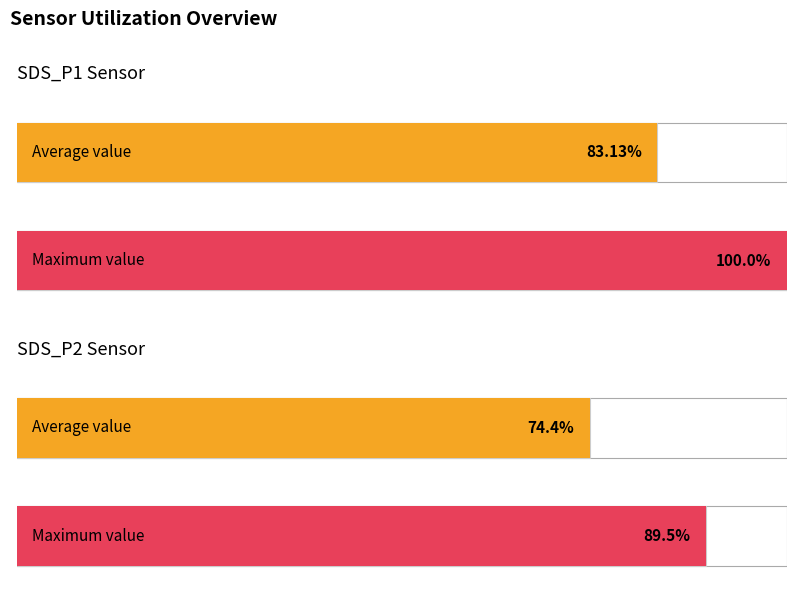

Is it true that Avg Temp equals 10.8 at 00:03?

False